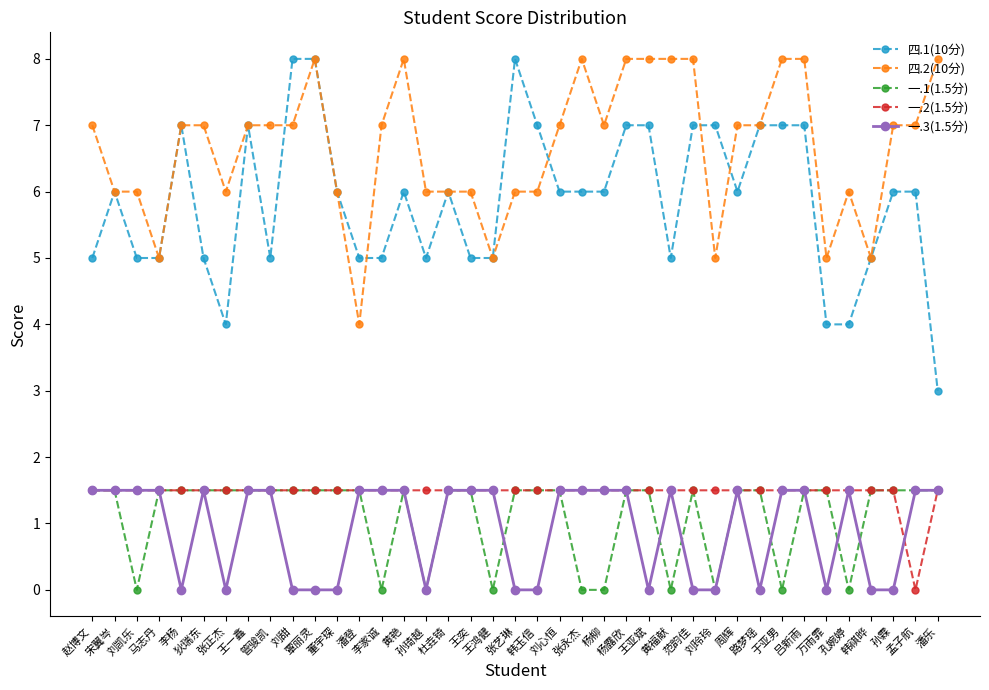

Which category has the lowest value in the 四.1(10分) series?

潘乐